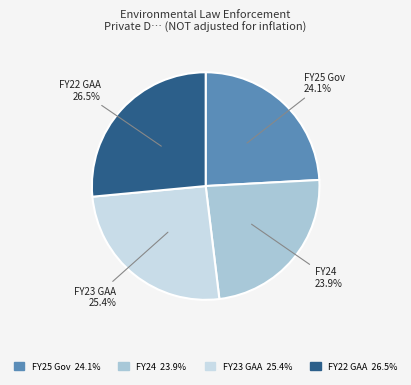

How many slices are in this pie chart?

4